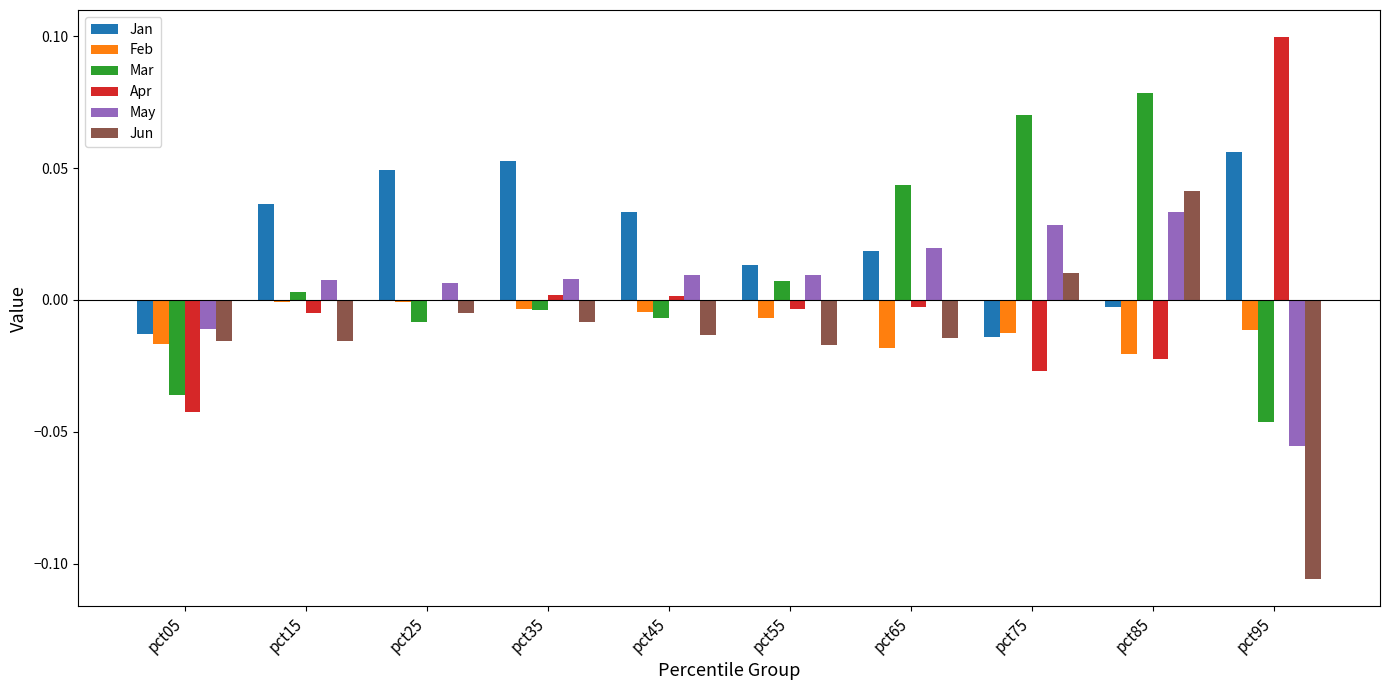

Is the value of Mar at pct65 greater than the value of Feb at pct65?

Yes